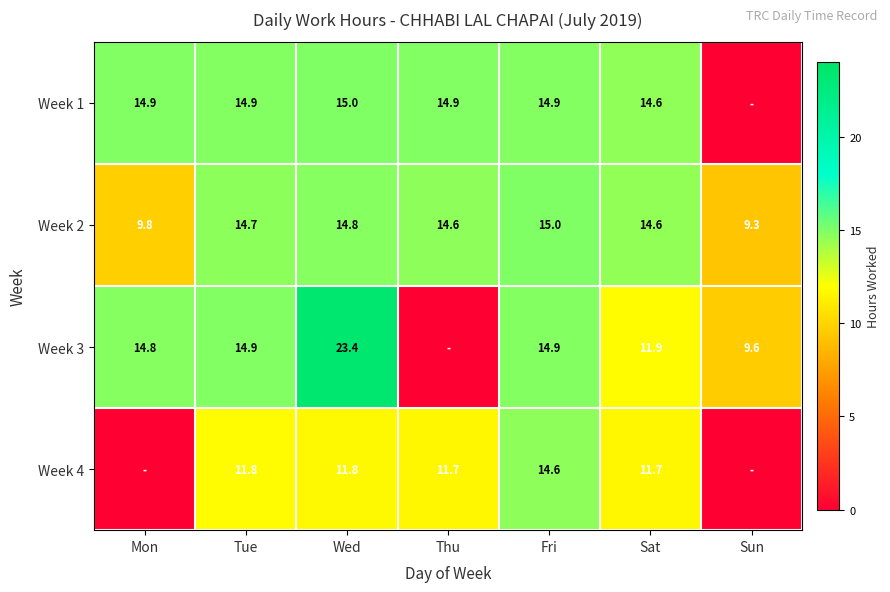

What is the difference between the Week 3 values at Wed and Sat?

11.5